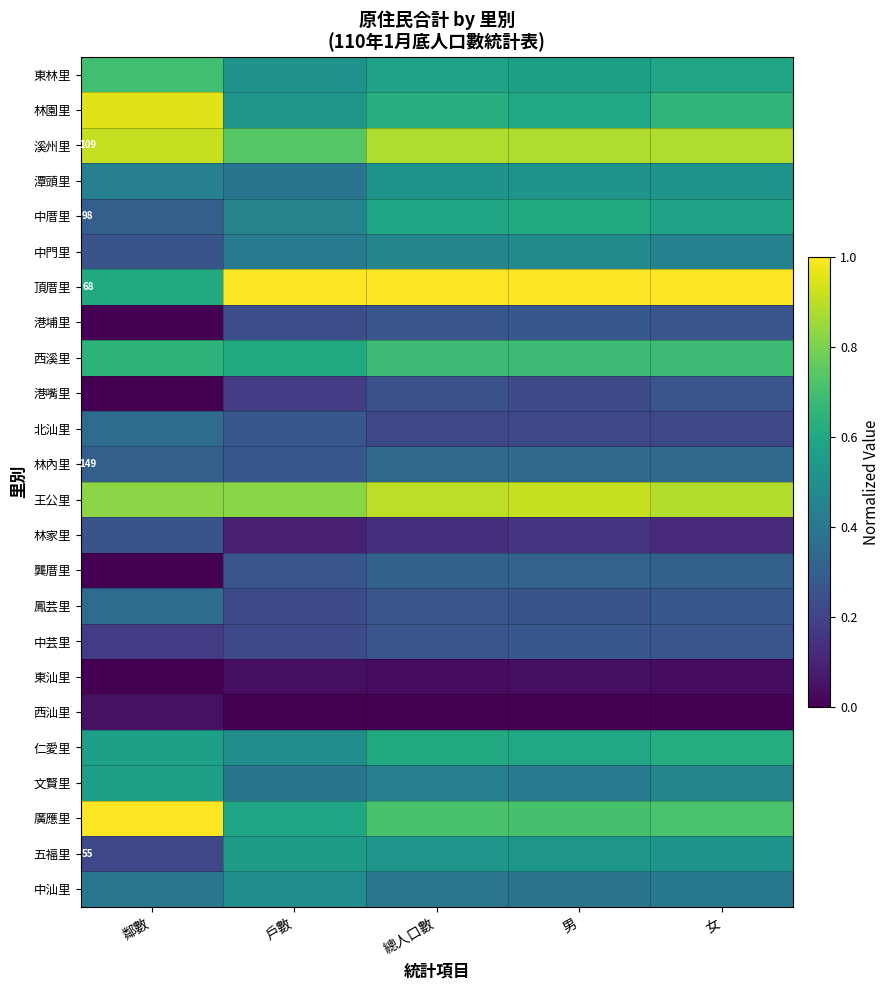

What is the difference between the maximum and minimum values in the 廣應里 series?

0.4